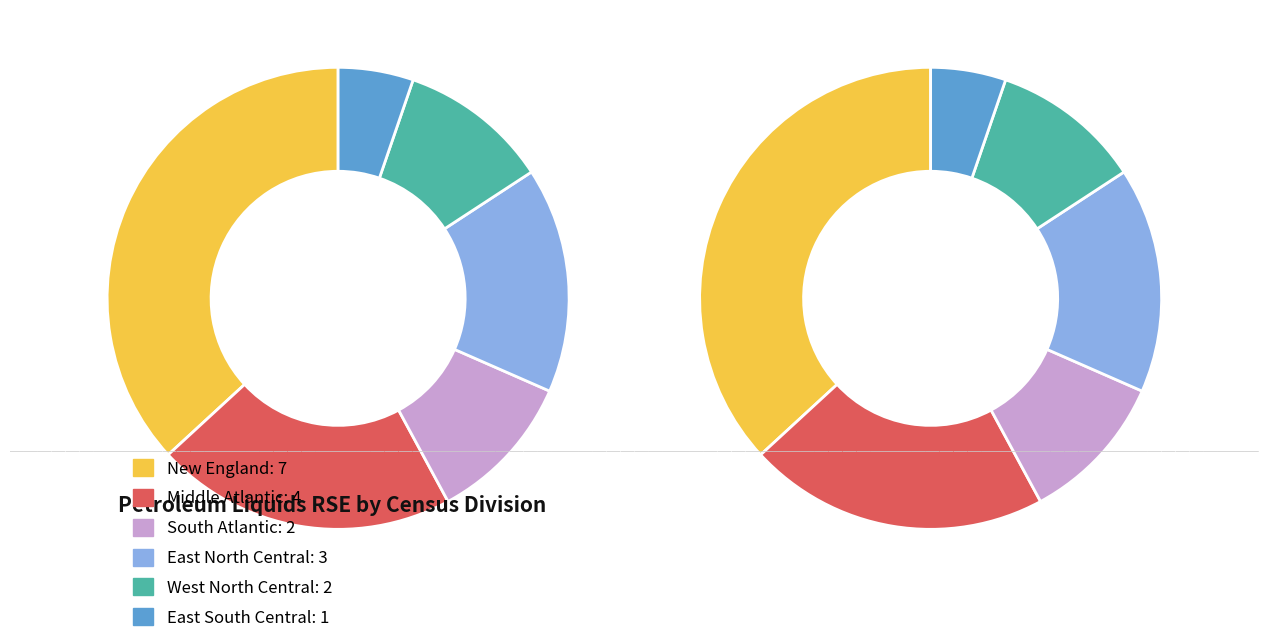

Which category accounts for the majority?

New England